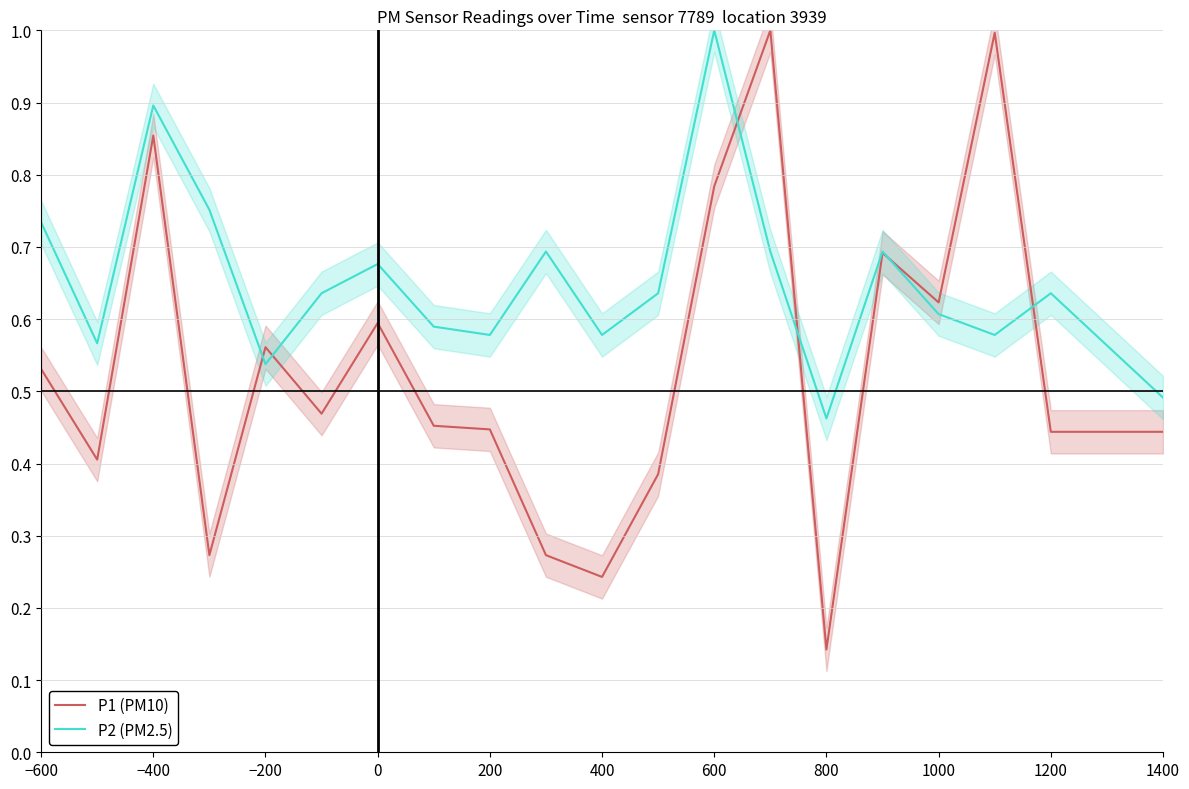

Which series has the largest total across all categories?

P2 (PM2.5)